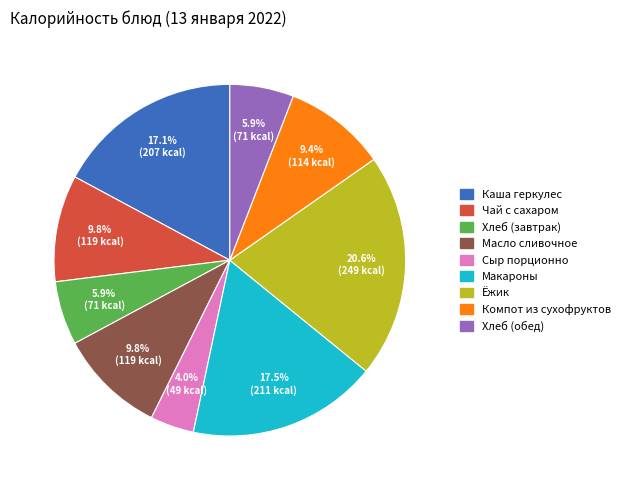

Between Ёжик and Макароны, which is larger?

Ёжик